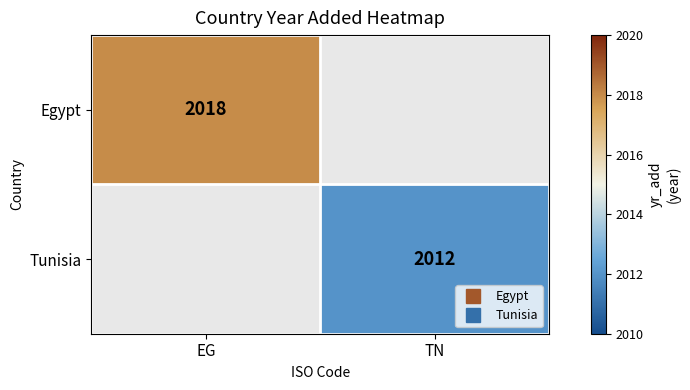

What is the maximum value for Egypt?

2018.0